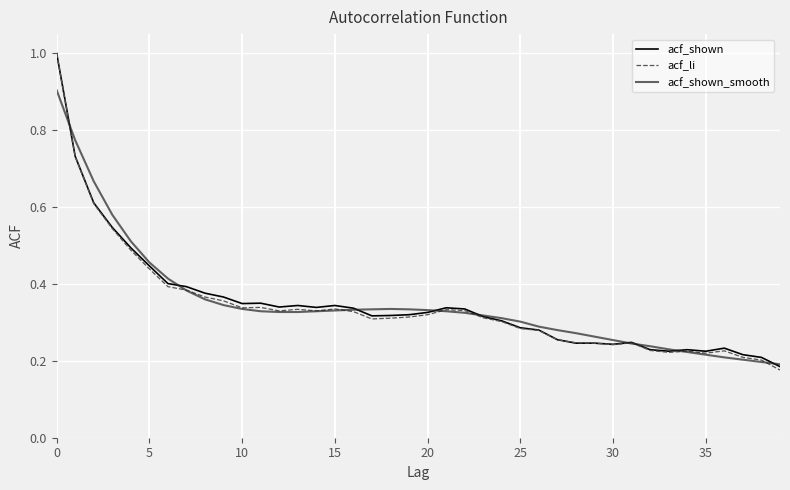

Which series has the widest spread of values?

acf_li